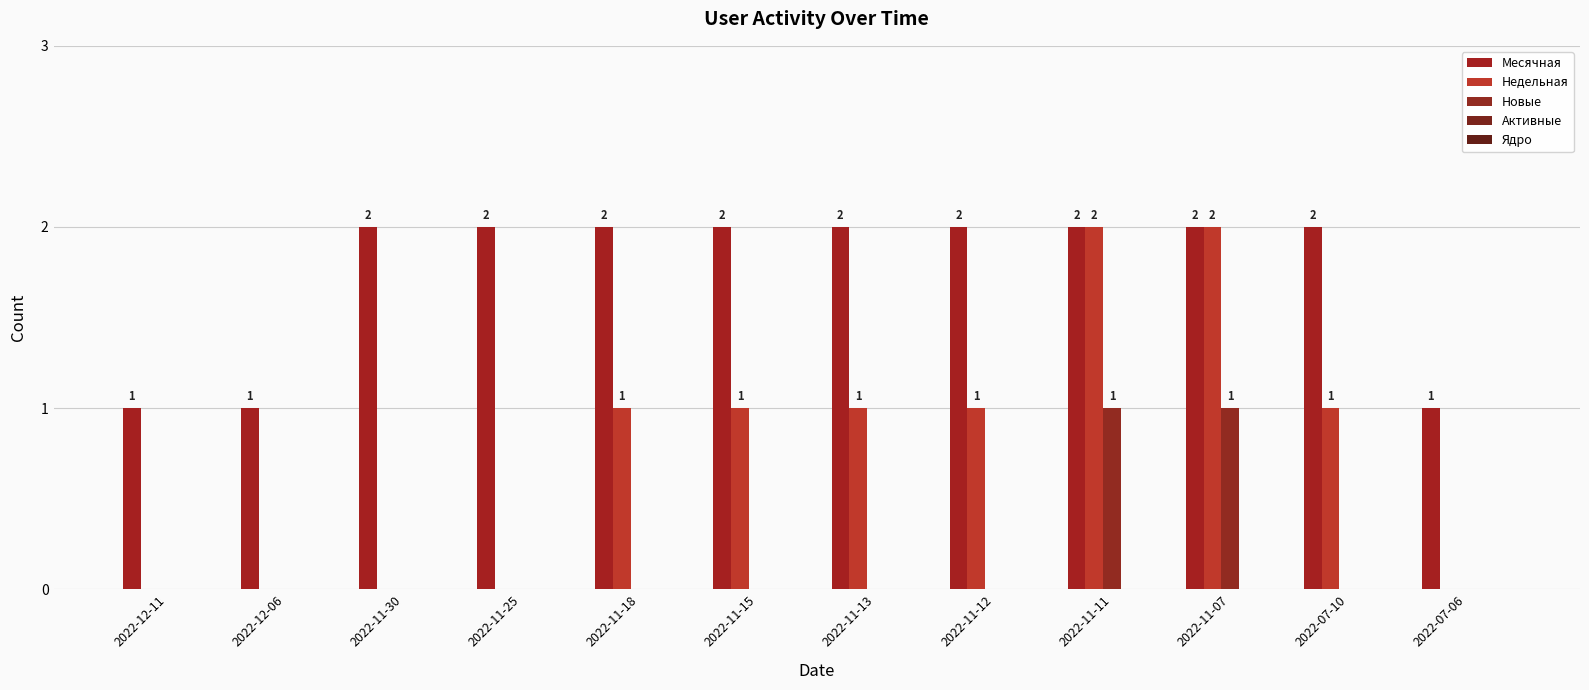

At which label is Месячная closest to 1?

2022-12-11